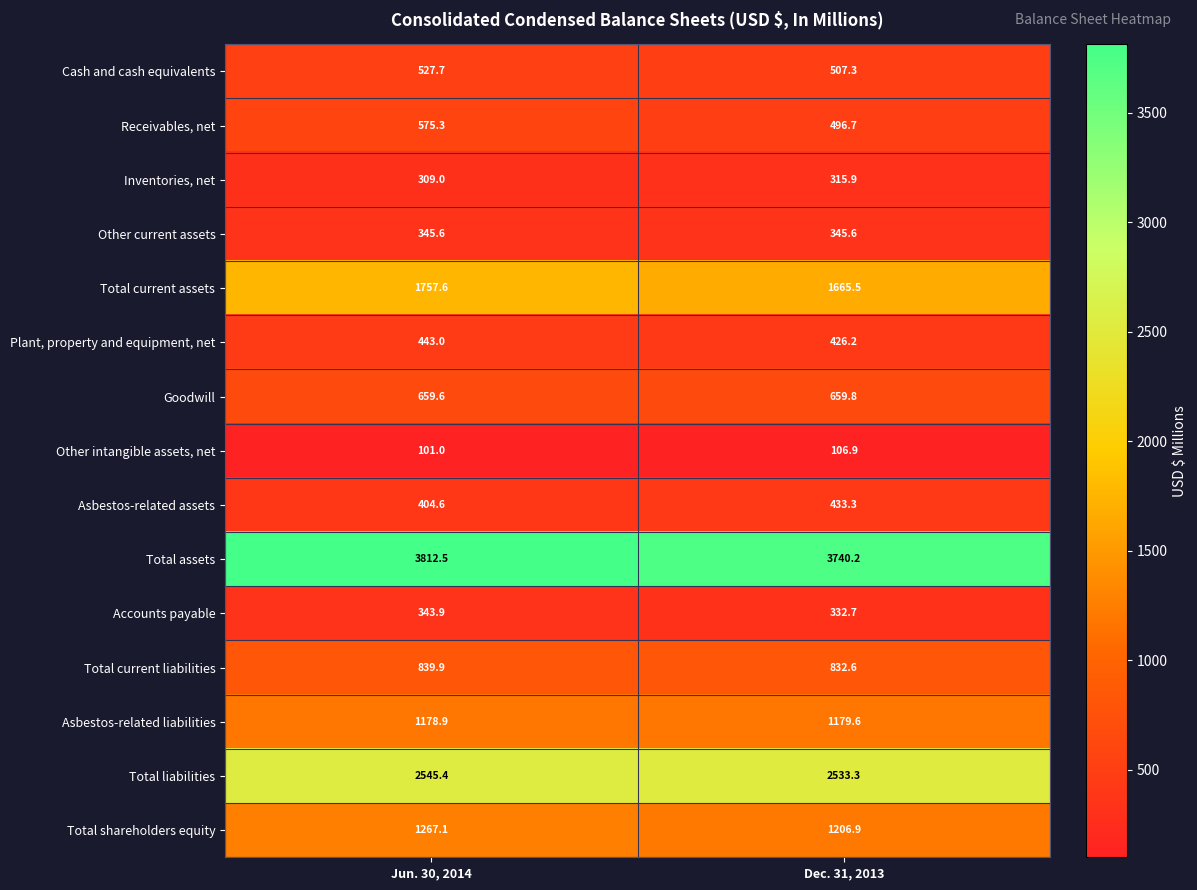

Reading left to right, list all the values displayed in this chart.

Cash and cash equivalents: 527.7	507.3
Receivables, net: 575.3	496.7
Inventories, net: 309.0	315.9
Other current assets: 345.6	345.6
Total current assets: 1757.6	1665.5
Plant, property and equipment, net: 443.0	426.2
Goodwill: 659.6	659.8
Other intangible assets, net: 101.0	106.9
Asbestos-related assets: 404.6	433.3
Total assets: 3812.5	3740.2
Accounts payable: 343.9	332.7
Total current liabilities: 839.9	832.6
Asbestos-related liabilities: 1178.9	1179.6
Total liabilities: 2545.4	2533.3
Total shareholders equity: 1267.1	1206.9